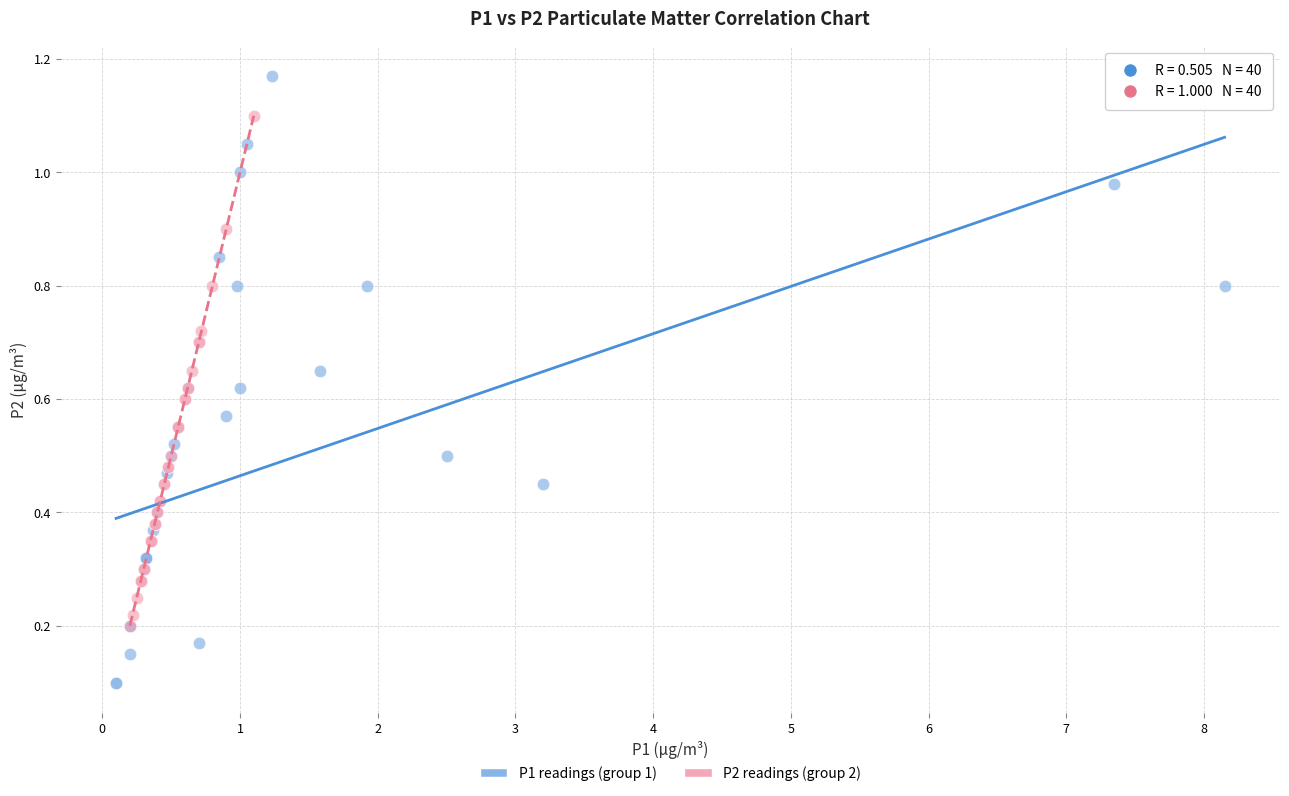

Which series reaches the minimum Y coordinate?

P1 readings (group 1)